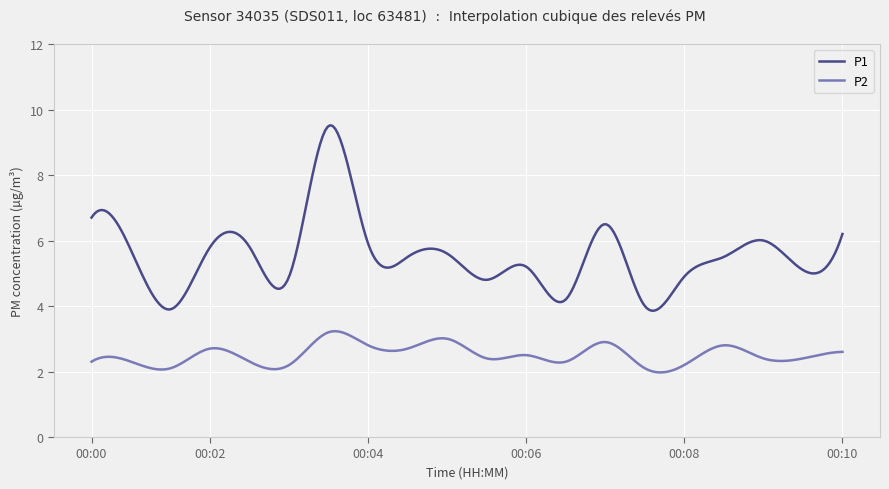

Which series has the widest spread of values?

P1